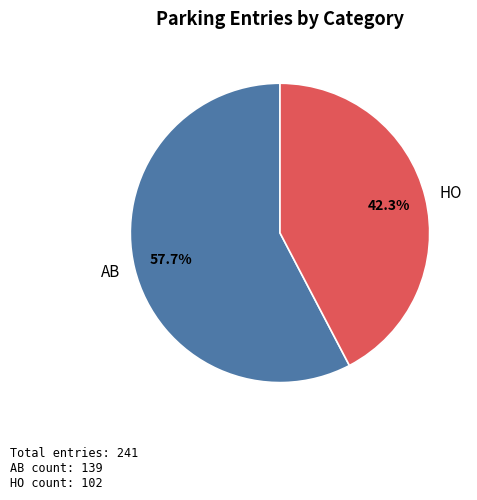

To the nearest percent, what is the combined percentage of AB and HO?

100%